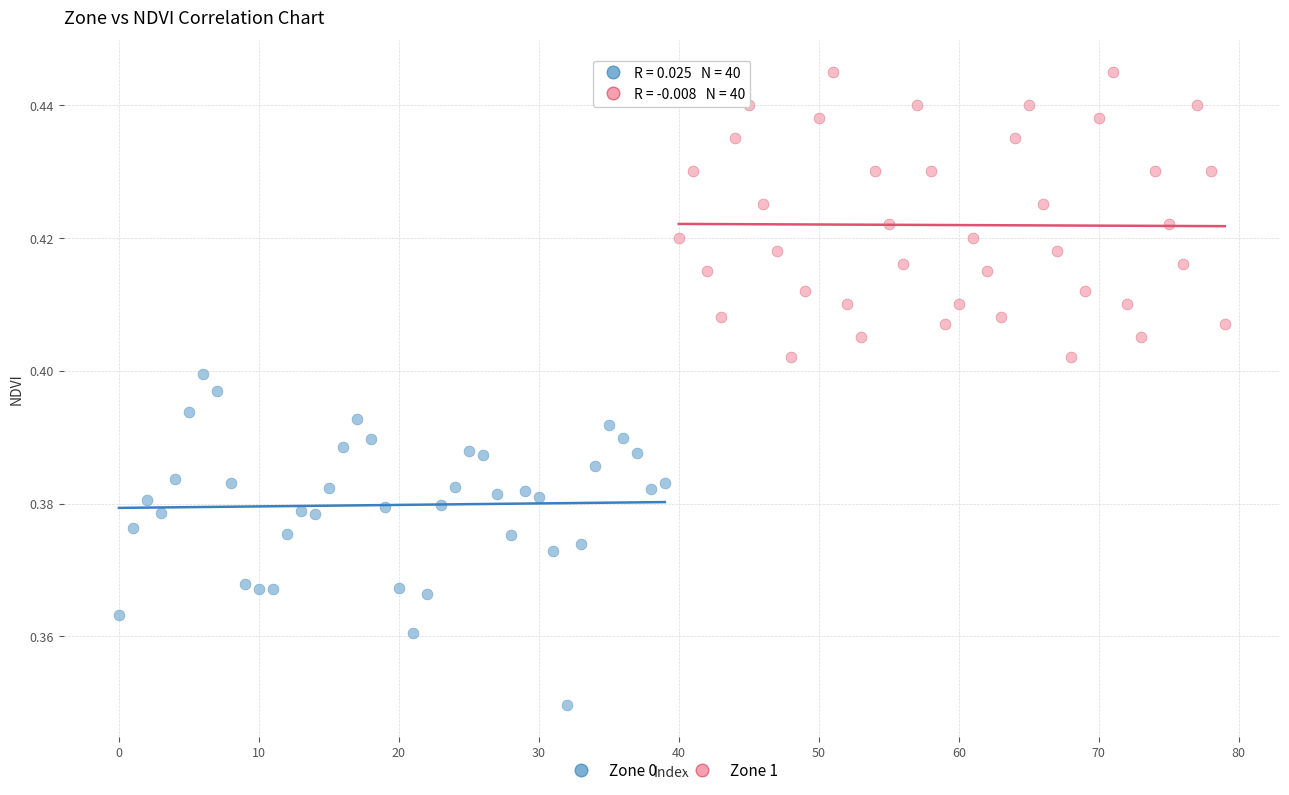

Which series reaches the maximum Y coordinate?

Zone 1